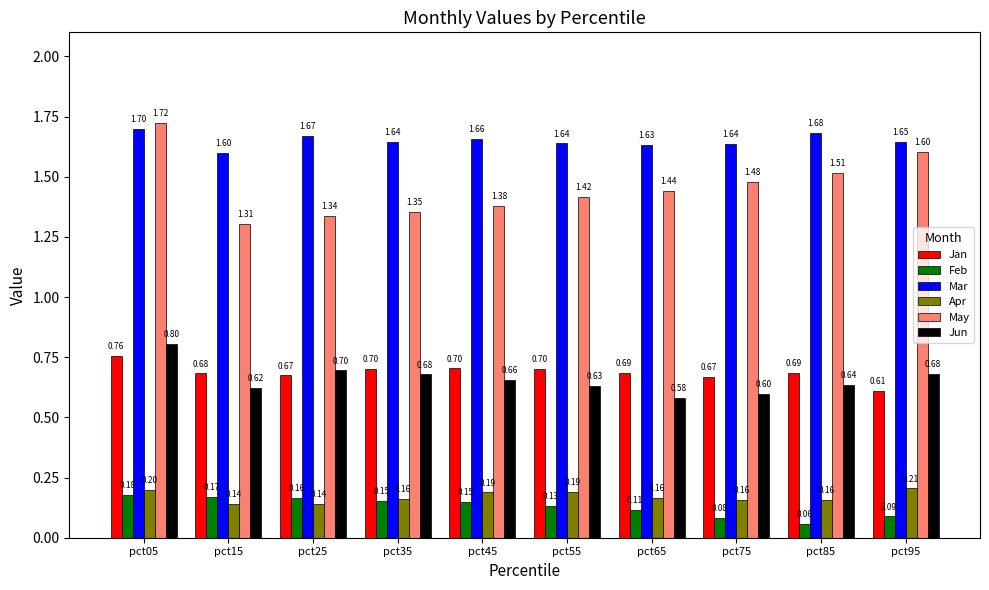

What is the maximum value shown in the chart?

1.7